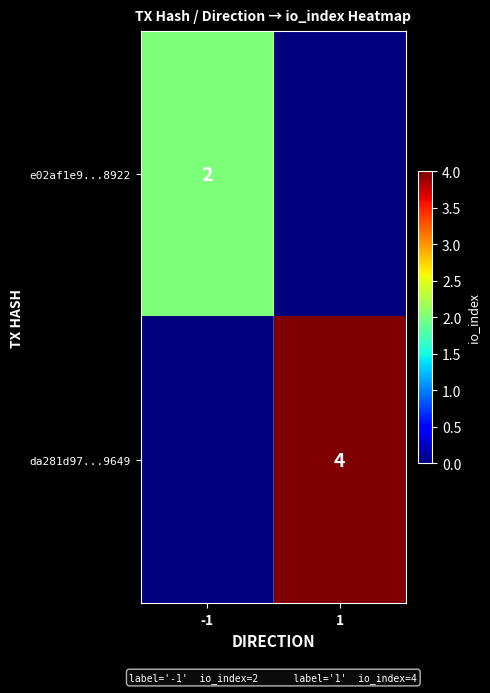

Is it true that e02af1e9...8922 equals 2 at -1?

True